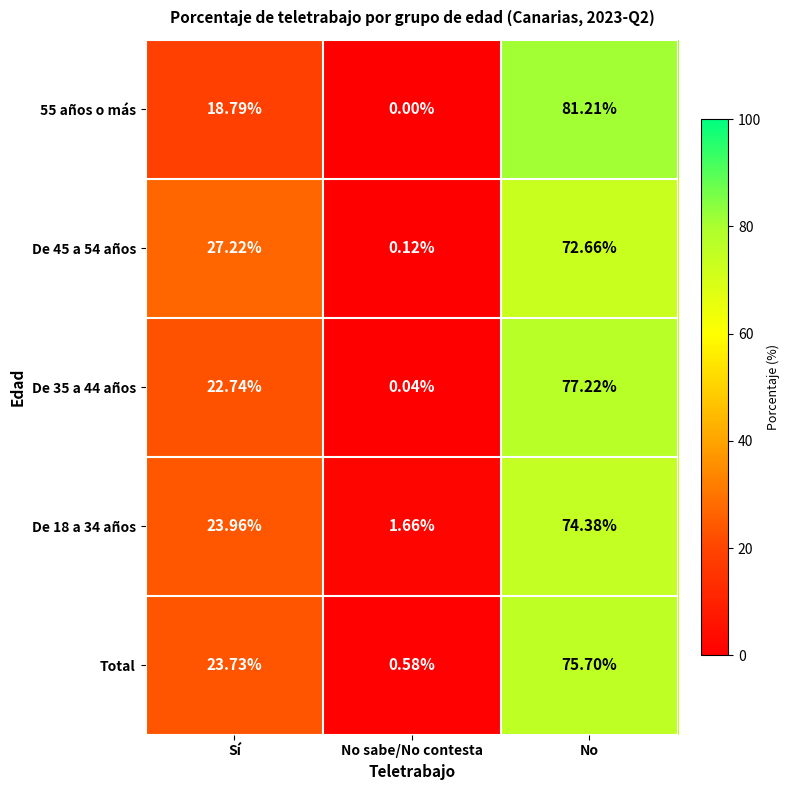

Where is Total nearest to the value 38?

Sí